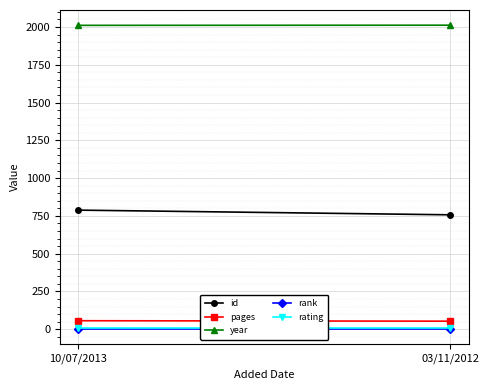

At how many categories does at least one series exceed 855?

2